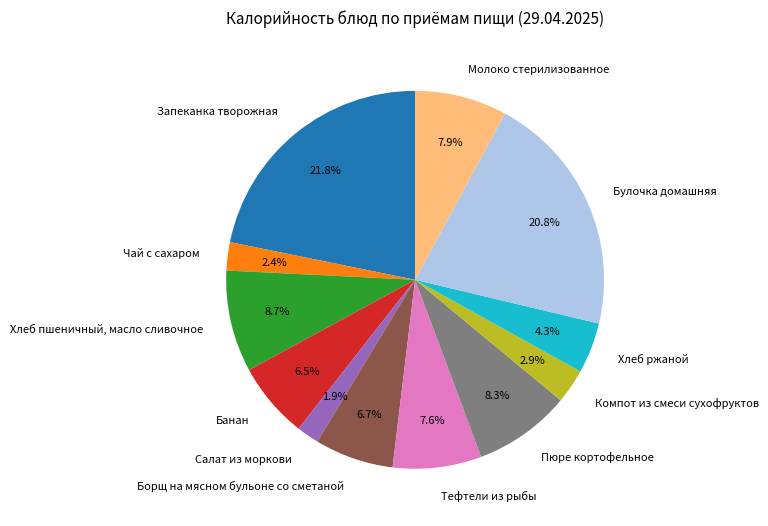

What percentage do Запеканка творожная and Салат из моркови together represent?

23.7%